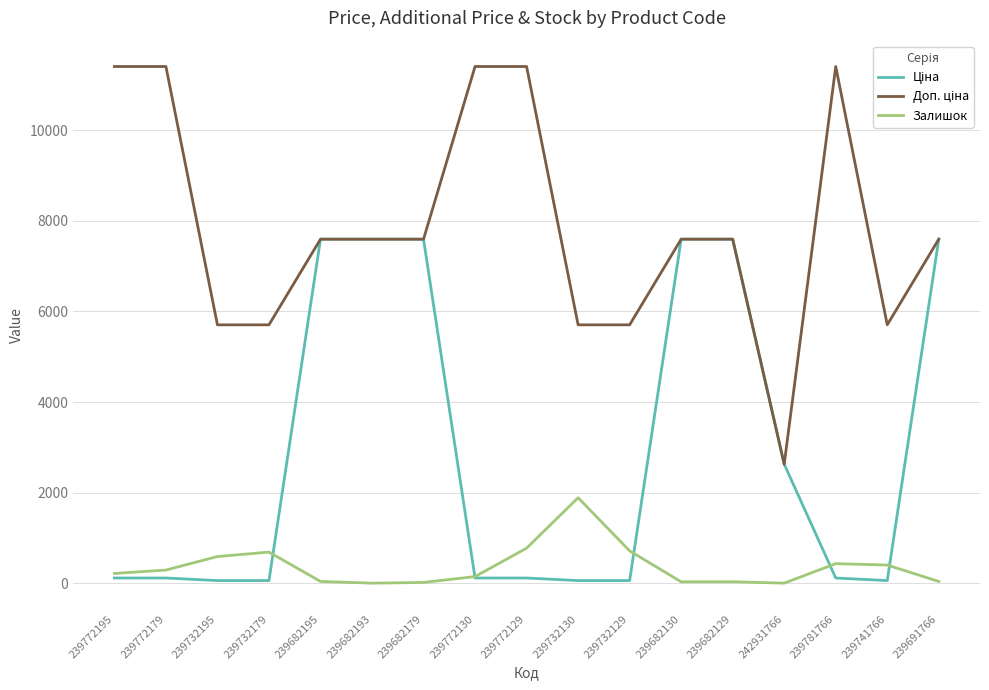

True or false: Залишок has a value of -910.8 at 242931766.

False